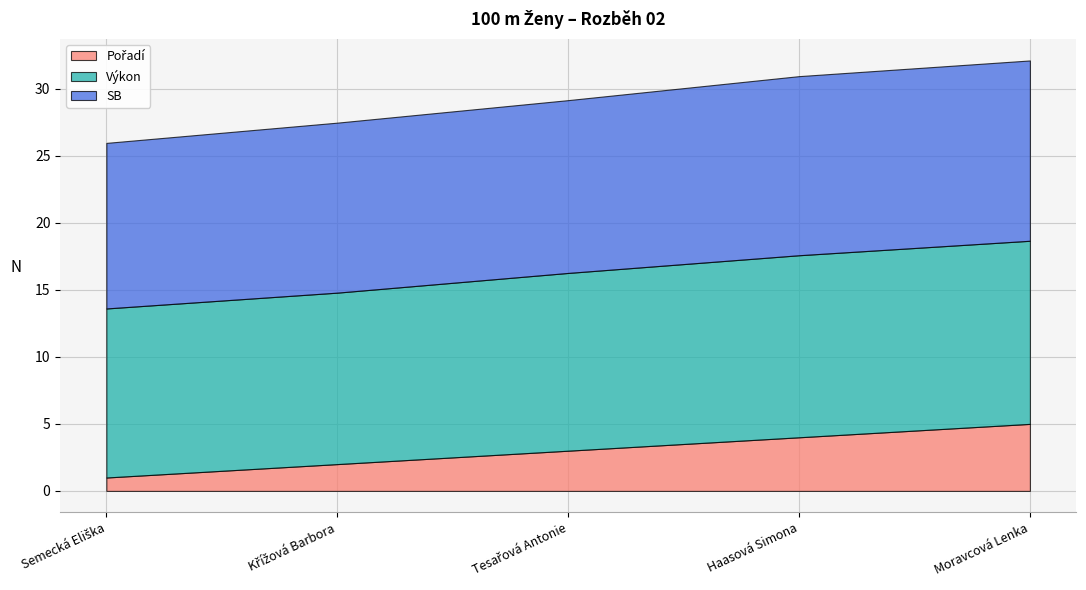

What is the difference between the SB values at Moravcová Lenka and Křížová Barbora?

0.8